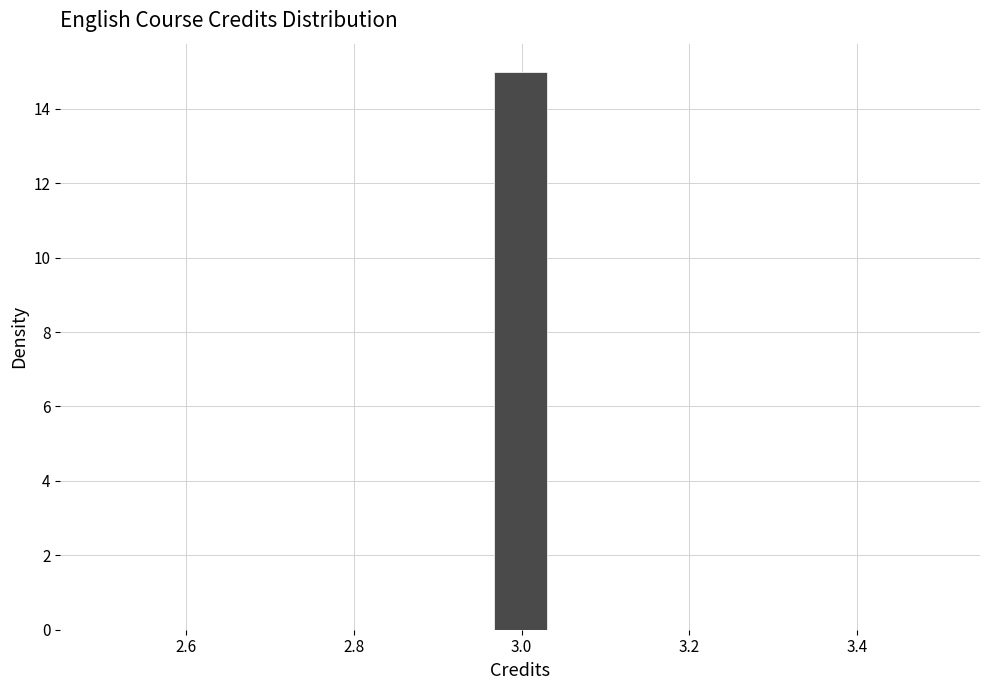

Read against the x-axis, roughly where is the centre of the tallest bar?

3.00